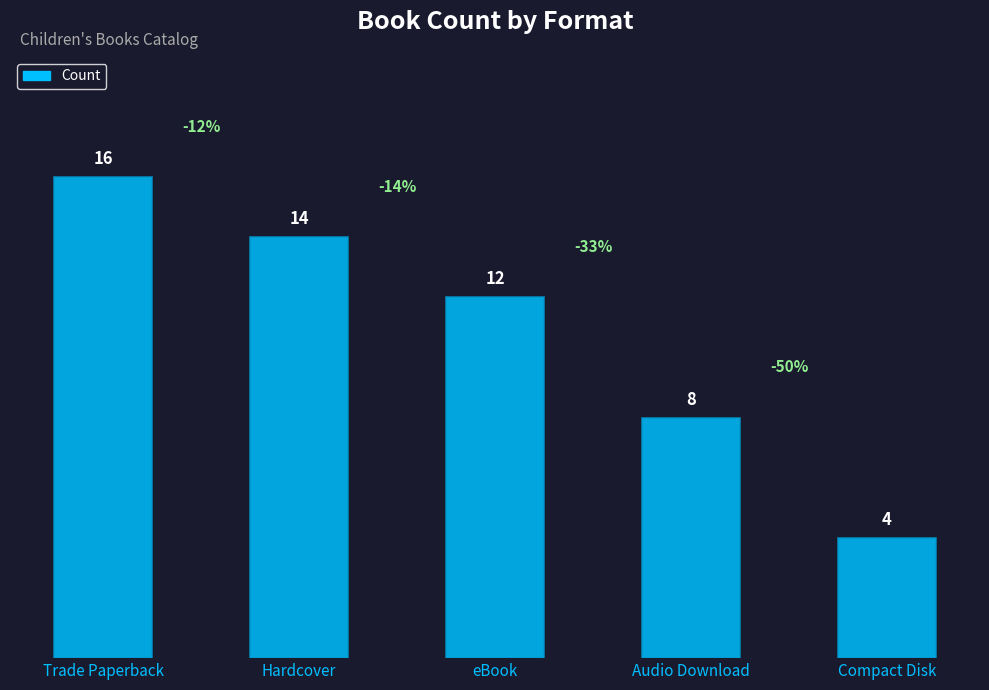

What value does the data have at Hardcover, to the nearest 5?

15